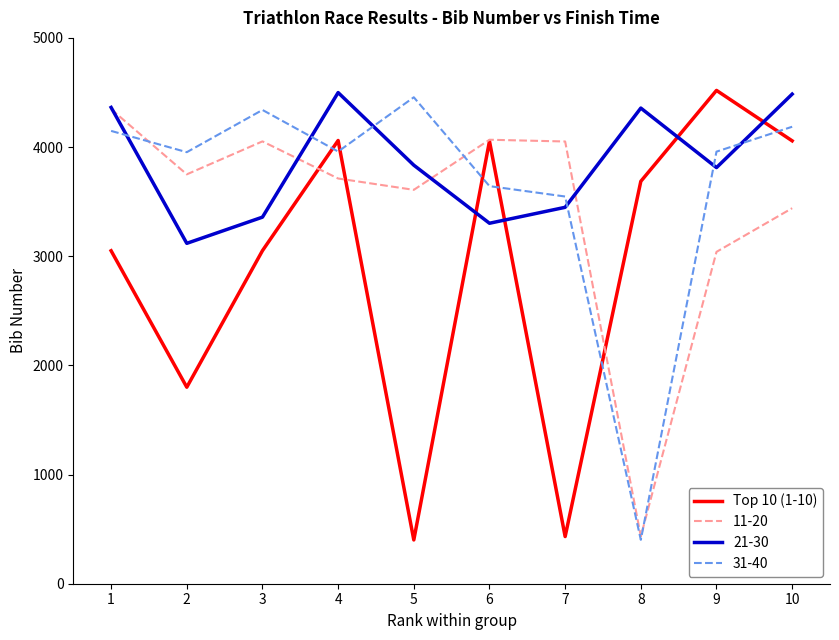

What is the maximum value shown in the chart?

4519